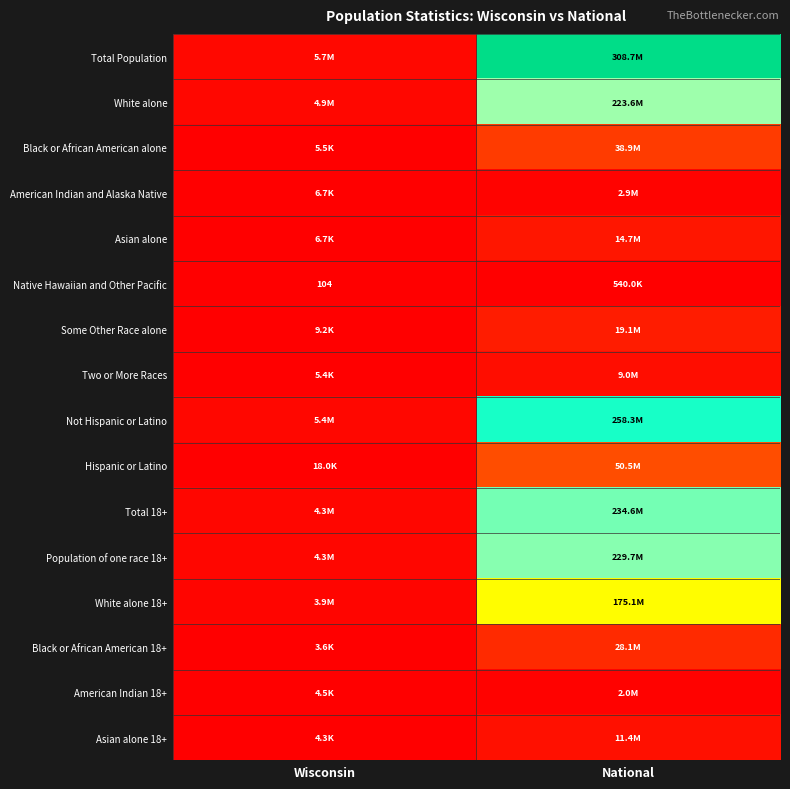

Rank the series by their maximum value, from lowest to highest.

Native Hawaiian and Other Pacific, American Indian 18+, American Indian and Alaska Native, Two or More Races, Asian alone 18+, Asian alone, Some Other Race alone, Black or African American 18+, Black or African American alone, Hispanic or Latino, White alone 18+, White alone, Population of one race 18+, Total 18+, Not Hispanic or Latino, Total Population